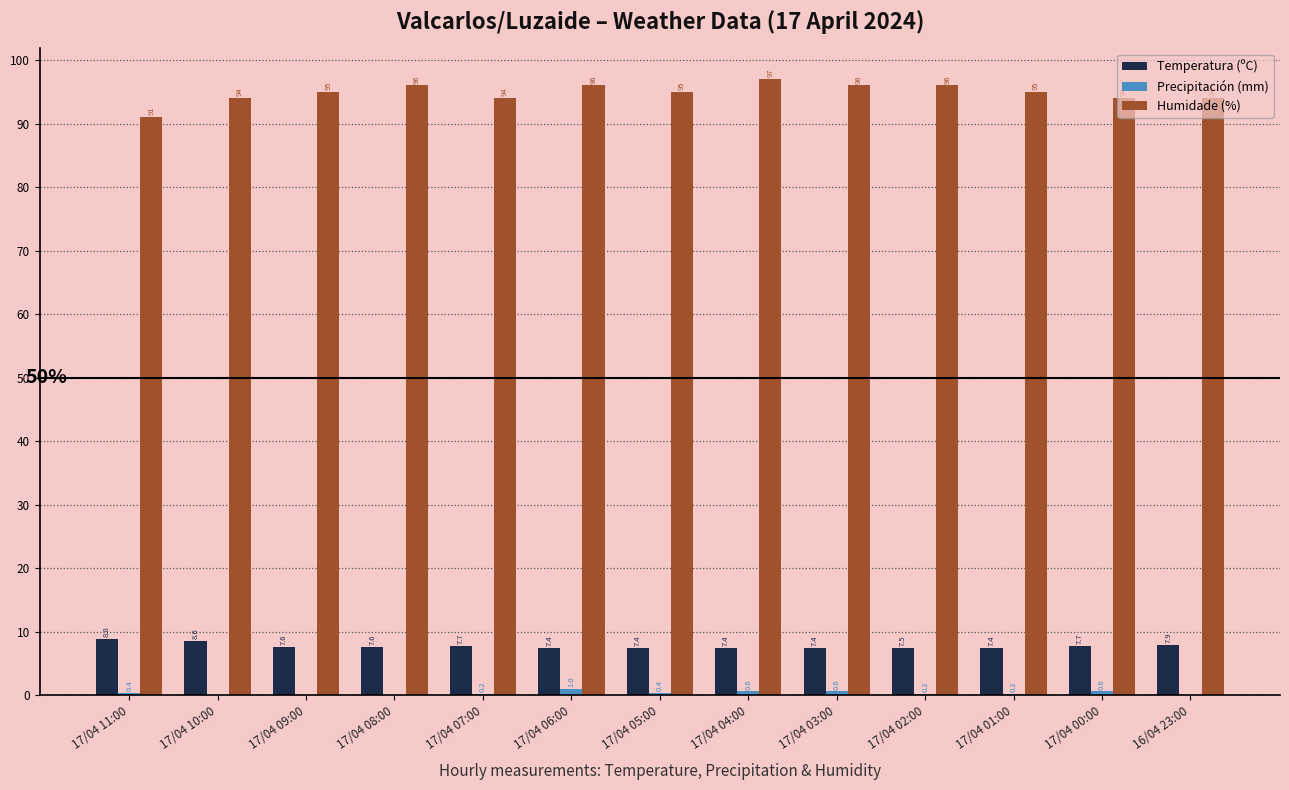

Read the Temperatura (ºC) value at 17/04 00:00.

7.7